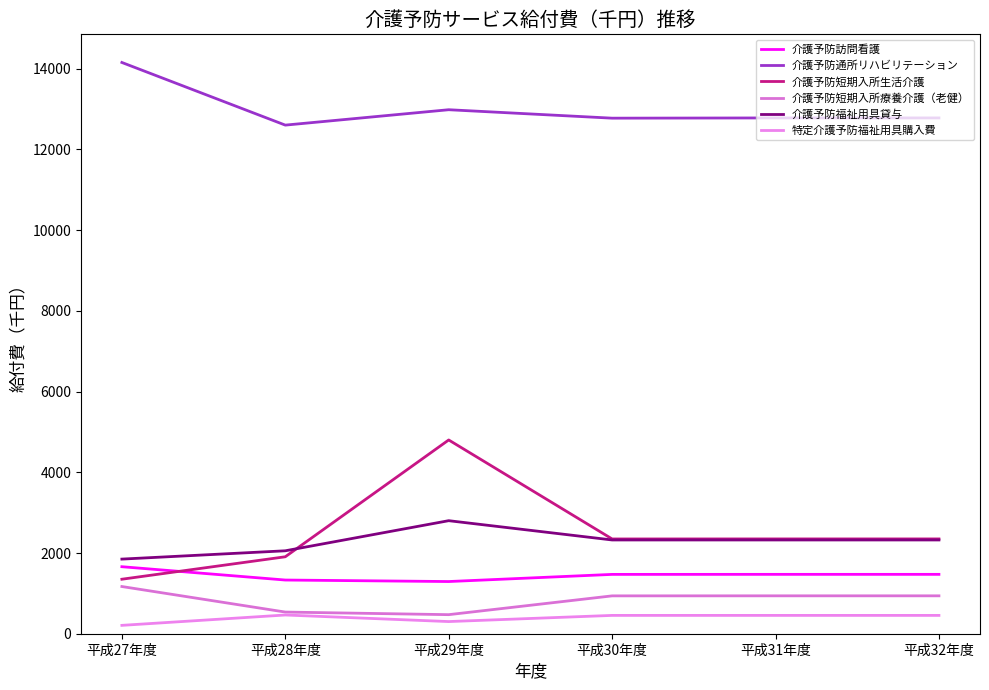

At which label is 介護予防通所リハビリテーション closest to 13377?

平成29年度